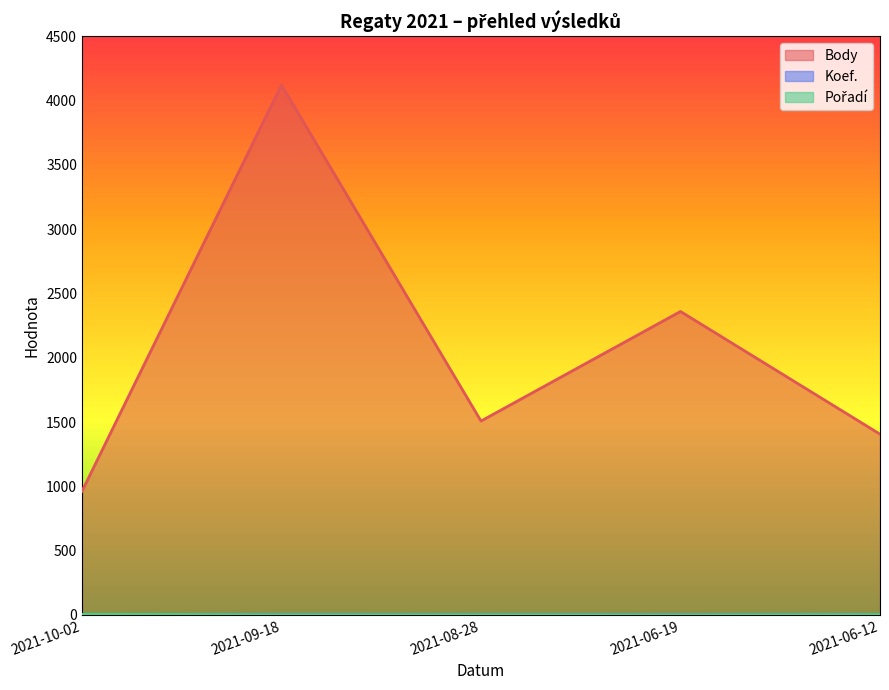

At 2021-10-02, list the series in order from smallest to largest.

Koef., Pořadí, Body